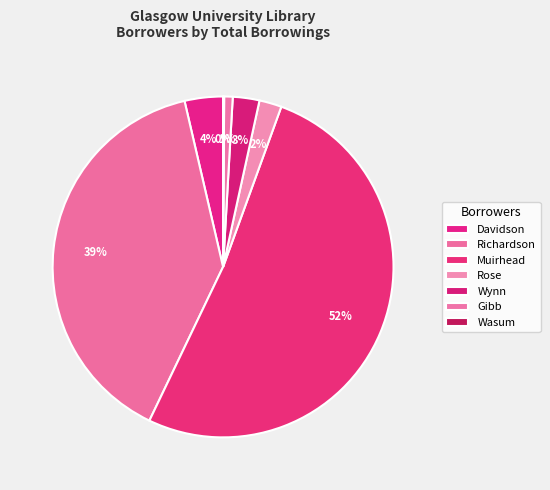

How many slices are in this pie chart?

7